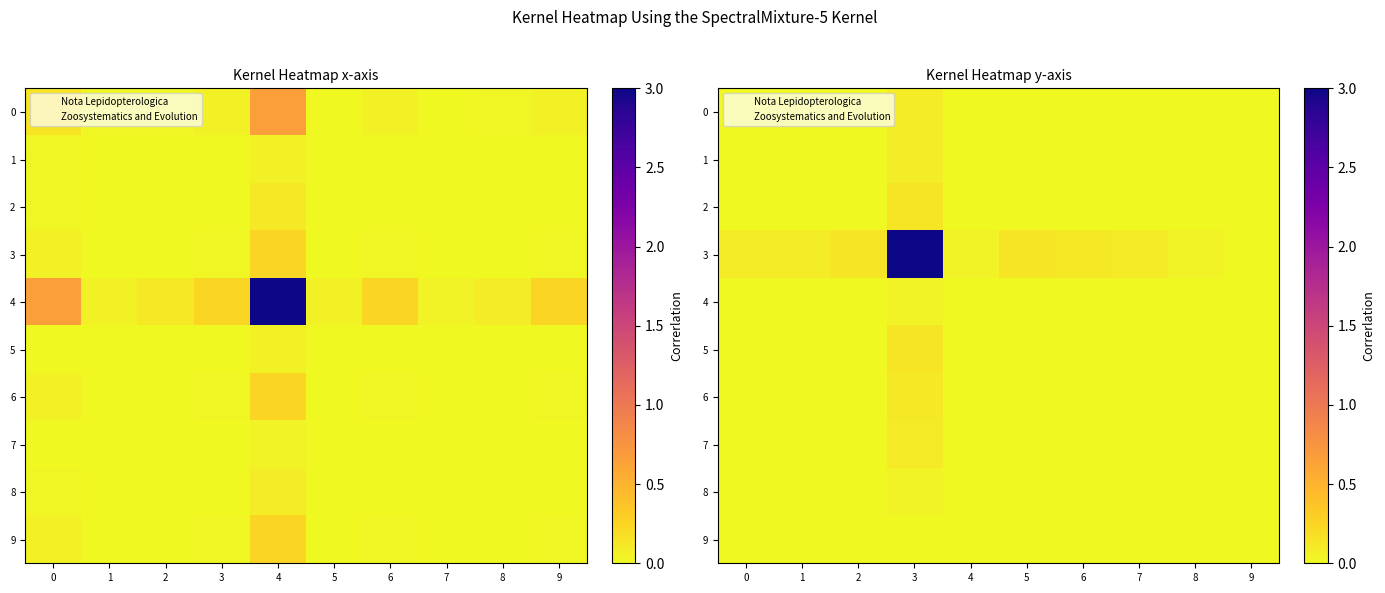

How many values in 7 are above zero?

9